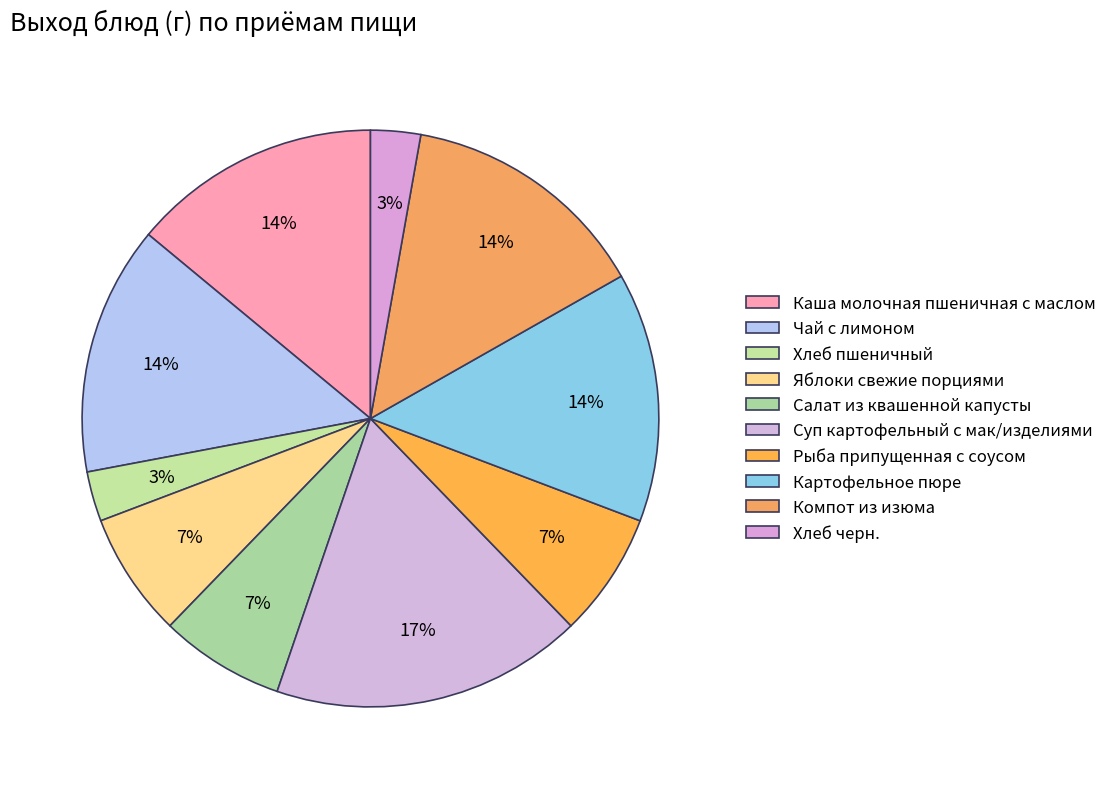

Is it true that Яблоки свежие порциями is 7% of the pie?

True